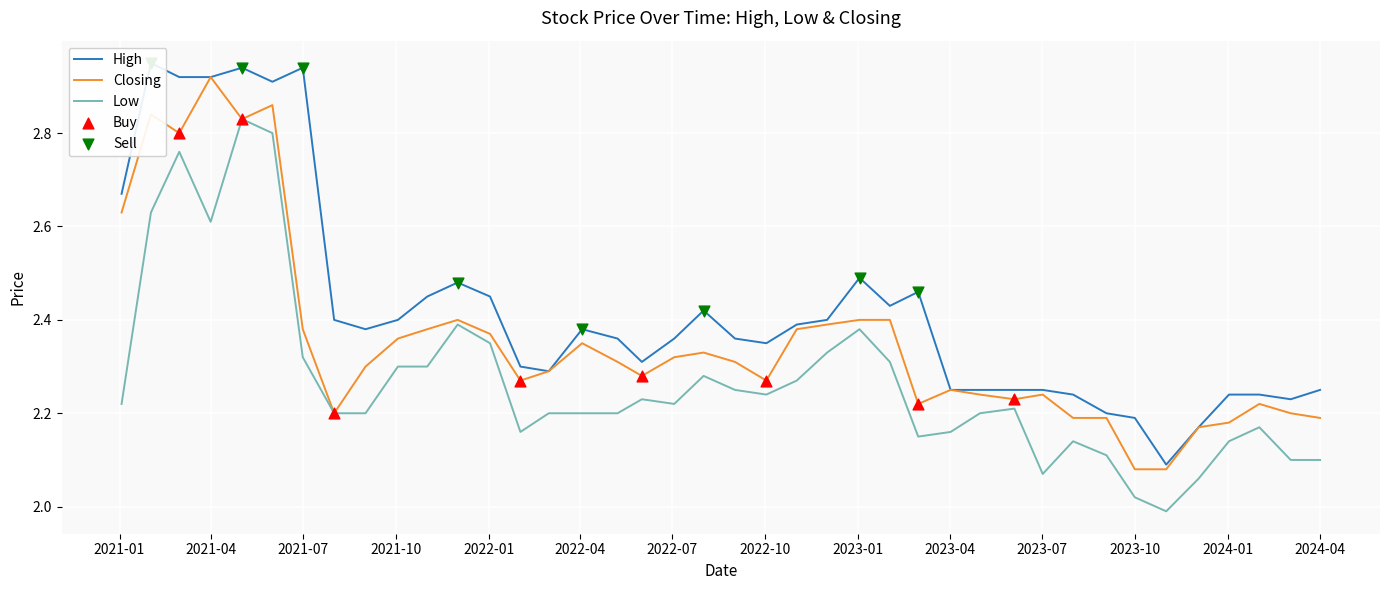

Which series contains the highest Y value?

high